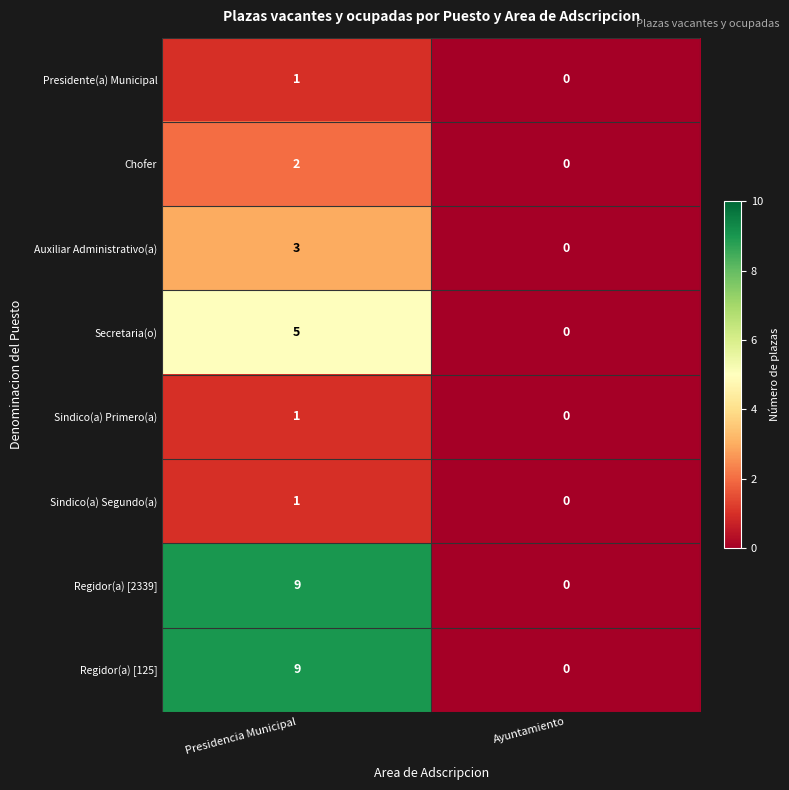

How many series are shown in this chart?

8